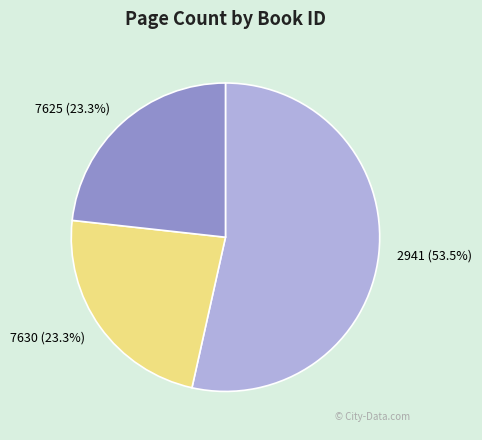

Which category has the biggest portion of the pie?

2941